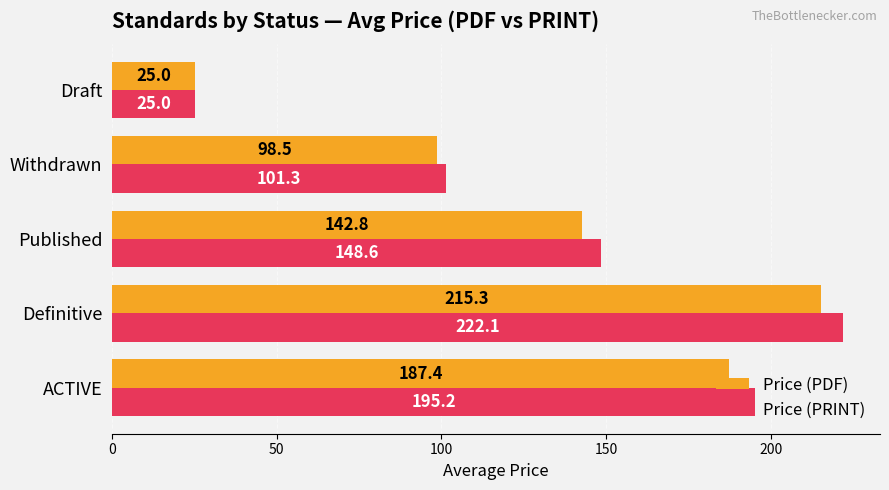

What is the sum of all Price (PRINT) values?

692.2